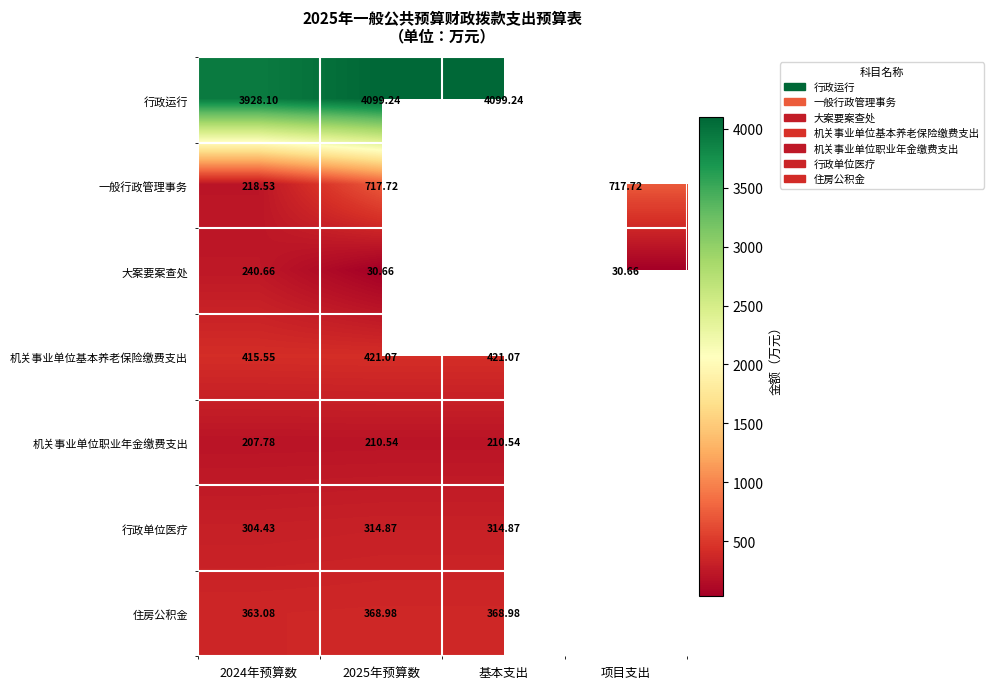

Which has a higher value, 项目支出 or 基本支出?

基本支出